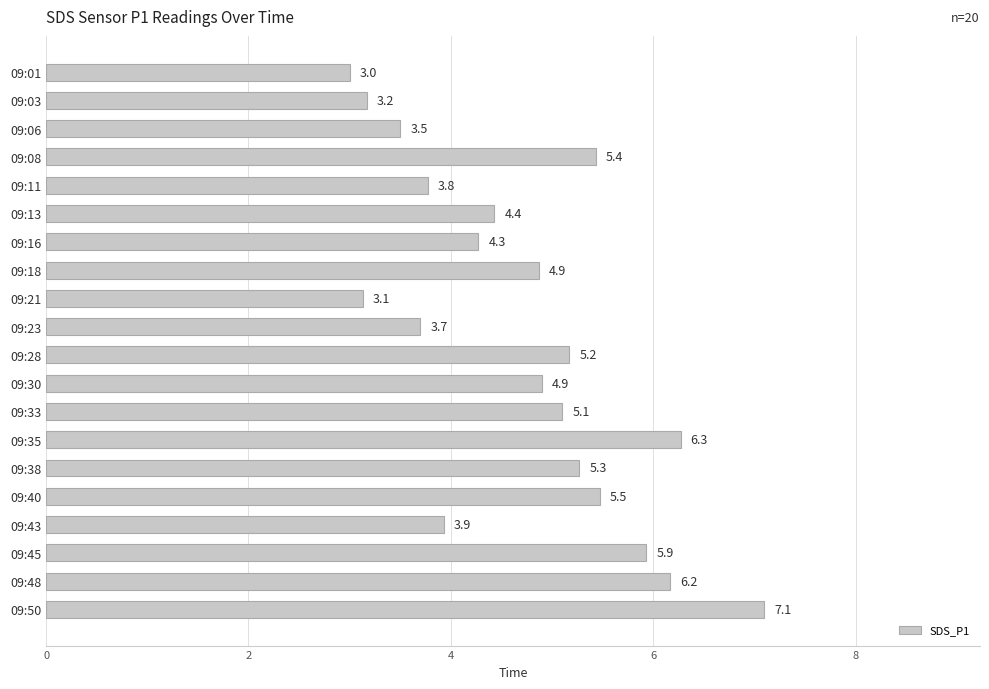

Which category has the highest value across all series?

09:50